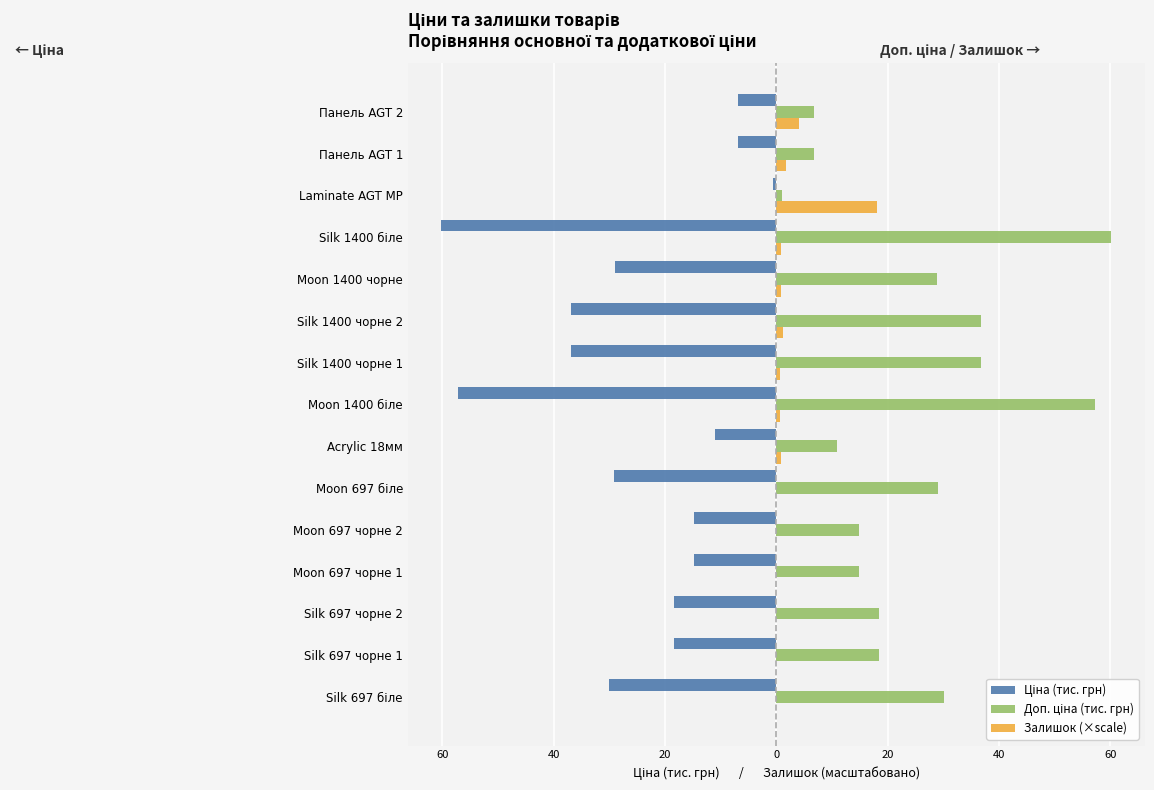

Rank the series by their maximum value, from highest to lowest.

Доп. ціна (тис. грн), Залишок (×scale), Ціна (тис. грн)